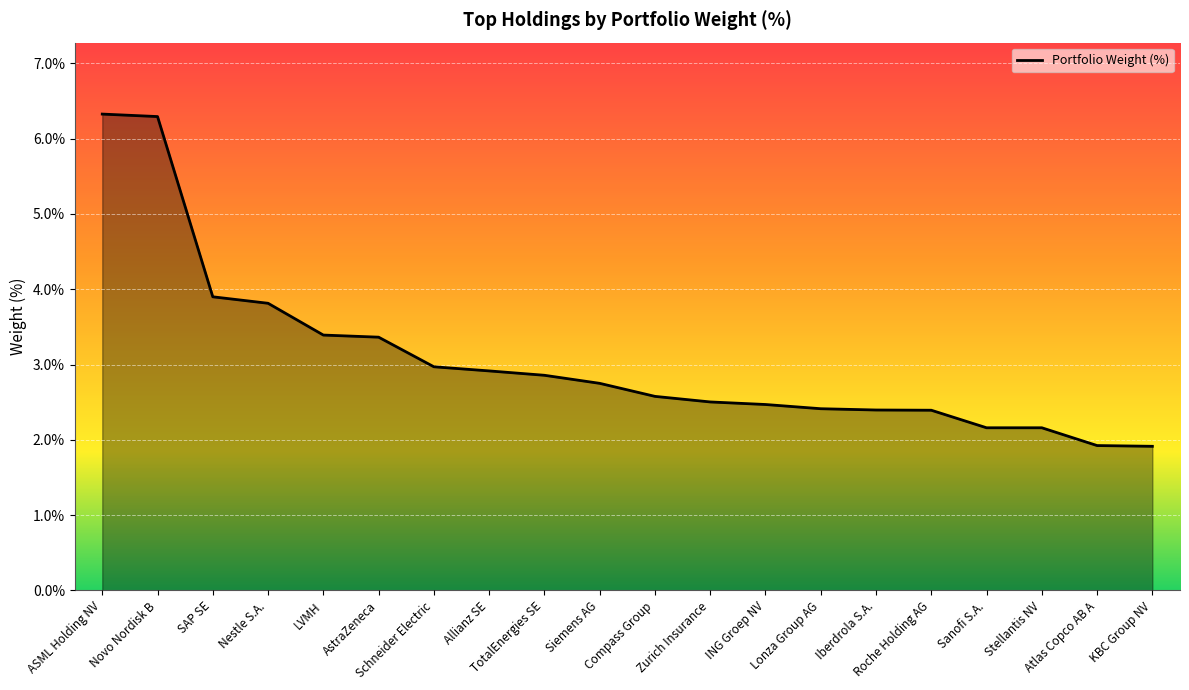

What is the minimum value shown in the chart?

1.9